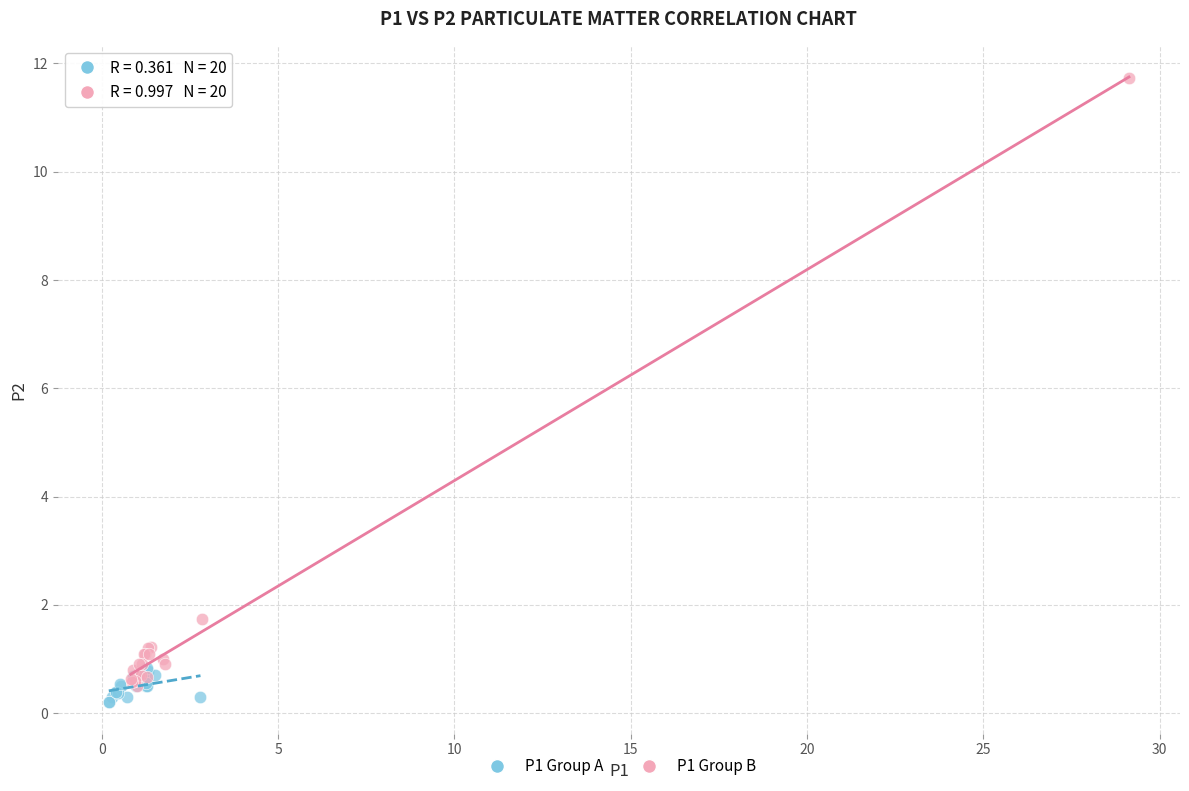

Which series has the largest Y range (max minus min)?

P1 Group B